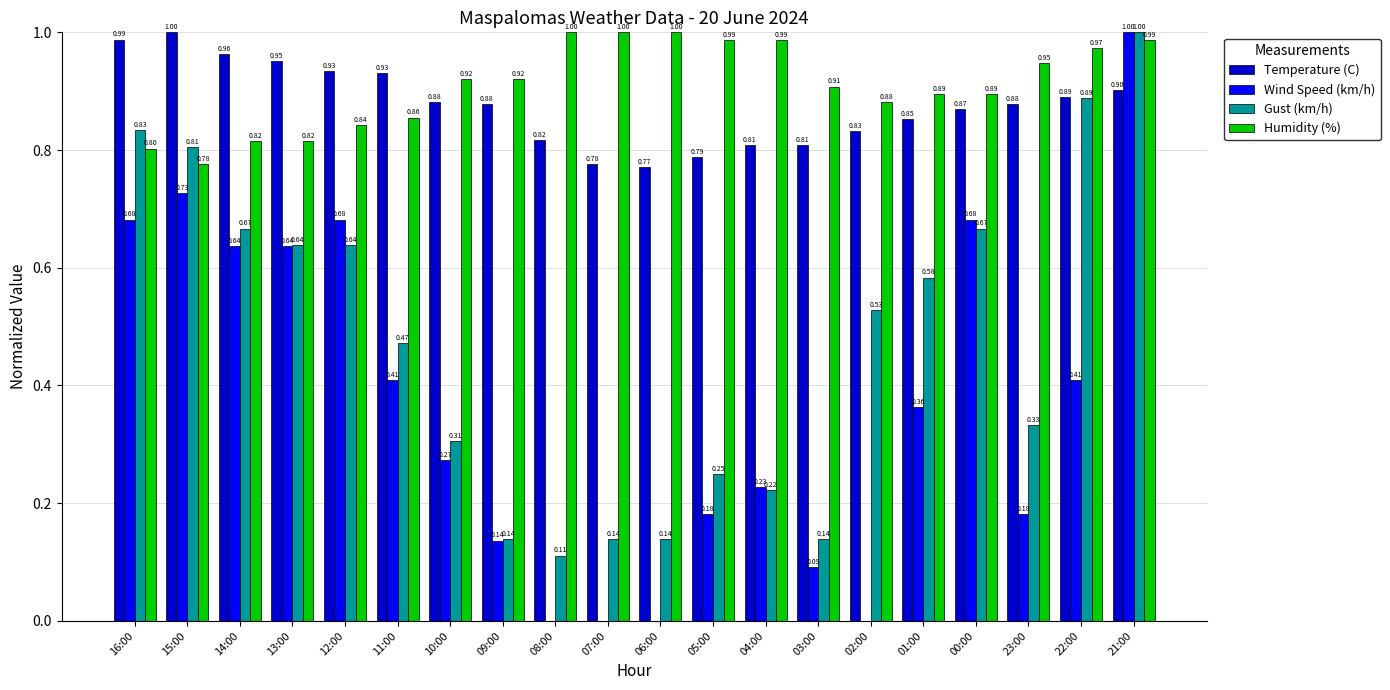

What is the sum of all Humidity (%) values?

18.2